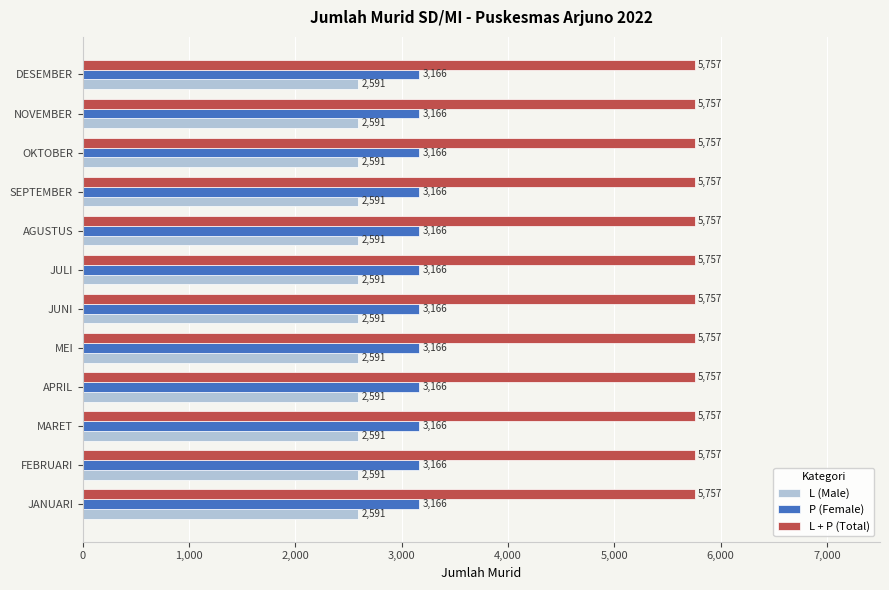

What is the difference between the highest and lowest values at MARET?

3166